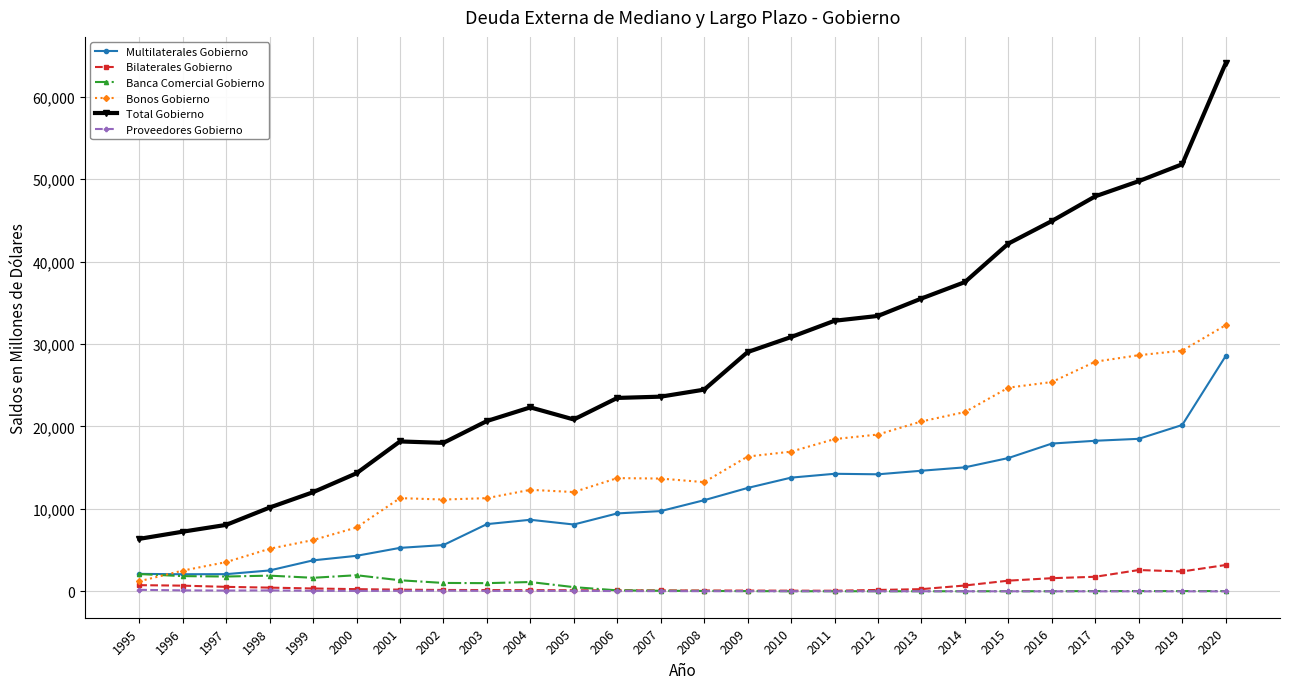

What is the value of the Banca Comercial Gobierno point at the 24th from the left?

29.9